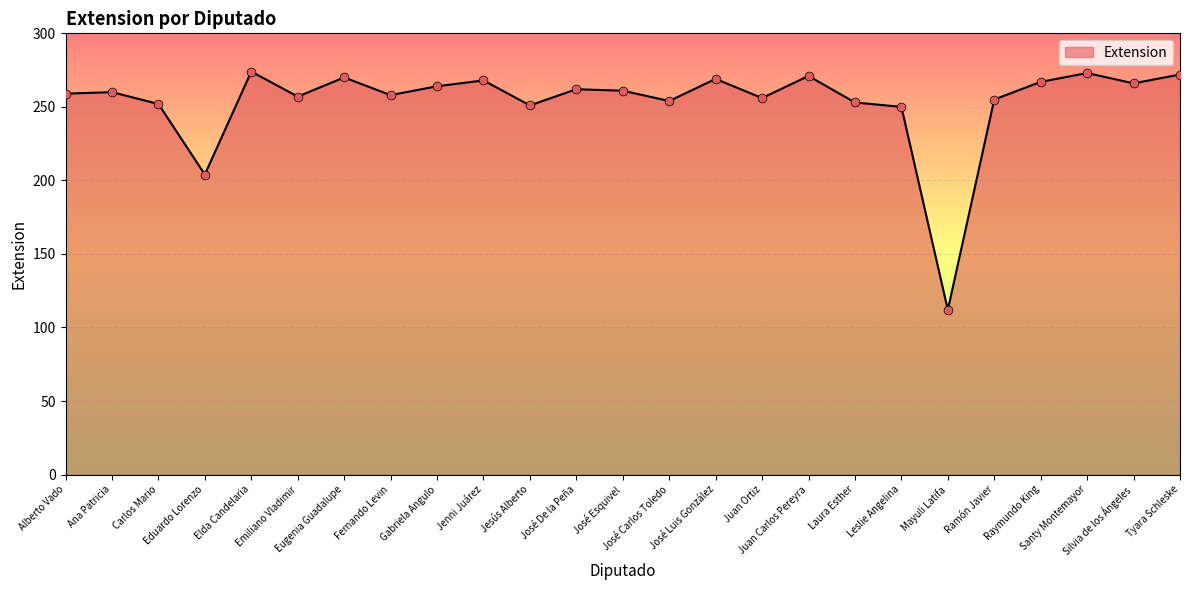

Which has a higher value, José De la Peña or Santy Montemayor?

Santy Montemayor